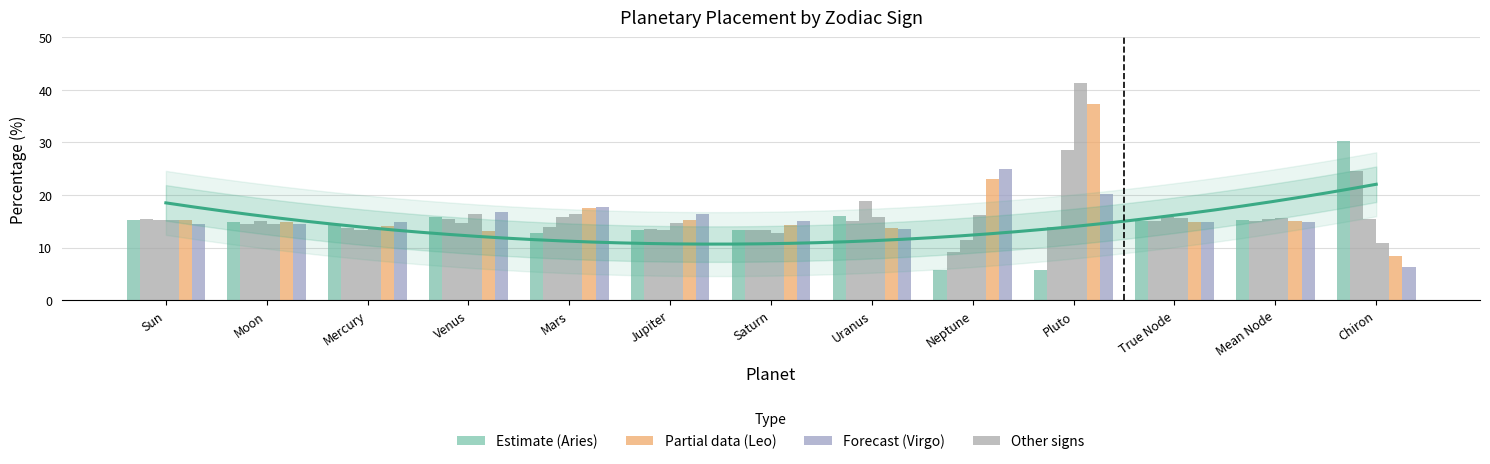

Reading left to right, transcribe all the data shown in this chart.

Aries: Sun=15.2	Moon=14.9	Mercury=14.3	Venus=15.9	Mars=12.9	Jupiter=13.3	Saturn=13.3	Uranus=16.0	Neptune=5.8	Pluto=5.8	True Node=15.1	Mean Node=15.2	Chiron=30.3
Taurus: Sun=15.3	Moon=14.6	Mercury=13.8	Venus=15.4	Mars=13.9	Jupiter=13.6	Saturn=13.4	Uranus=15.0	Neptune=9.3	Pluto=14.0	True Node=15.0	Mean Node=15.1	Chiron=24.6
Gemini: Sun=15.3	Moon=15.0	Mercury=13.4	Venus=14.8	Mars=15.8	Jupiter=13.4	Saturn=13.4	Uranus=18.9	Neptune=11.5	Pluto=28.5	True Node=15.8	Mean Node=15.5	Chiron=15.4
Cancer: Sun=15.2	Moon=14.5	Mercury=13.6	Venus=16.4	Mars=16.5	Jupiter=14.6	Saturn=12.8	Uranus=15.8	Neptune=16.1	Pluto=41.3	True Node=15.6	Mean Node=15.7	Chiron=10.8
Leo: Sun=15.2	Moon=14.9	Mercury=14.2	Venus=13.2	Mars=17.6	Jupiter=15.3	Saturn=14.4	Uranus=13.7	Neptune=23.0	Pluto=37.3	True Node=14.9	Mean Node=15.0	Chiron=8.4
Virgo: Sun=14.5	Moon=14.4	Mercury=14.8	Venus=16.8	Mars=17.6	Jupiter=16.5	Saturn=15.0	Uranus=13.5	Neptune=25.0	Pluto=20.2	True Node=14.9	Mean Node=14.9	Chiron=6.3